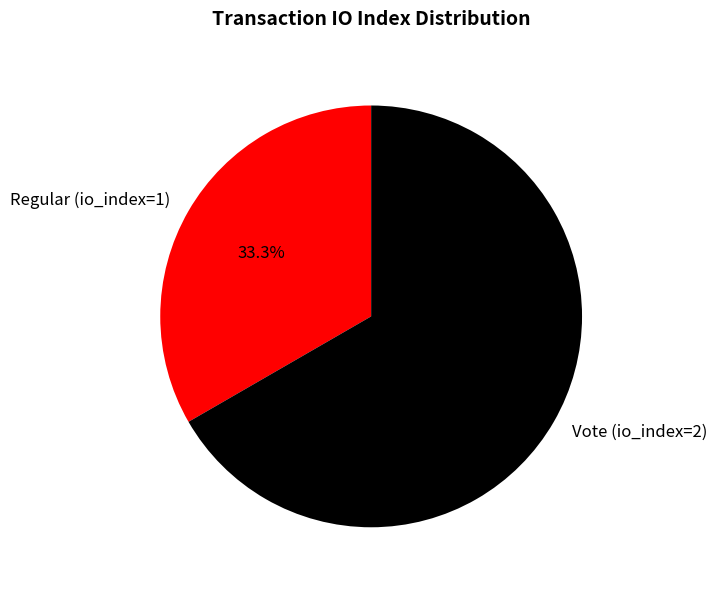

How many slices are in this pie chart?

2